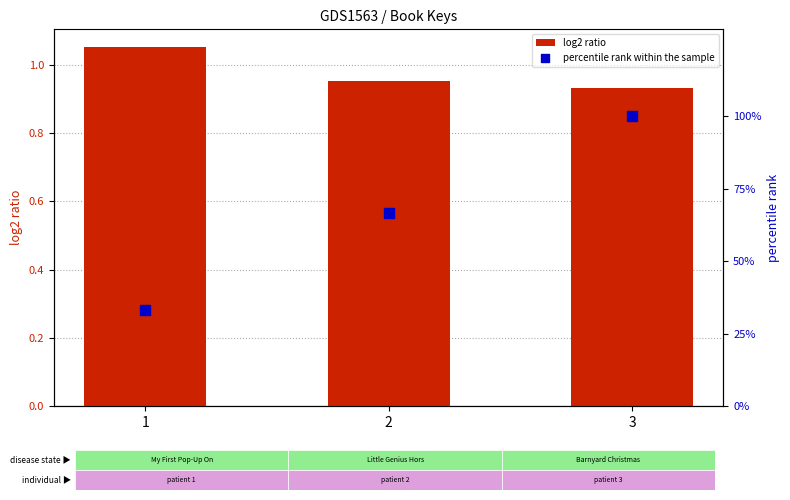

Which series contains the lowest Y value?

log2 ratio